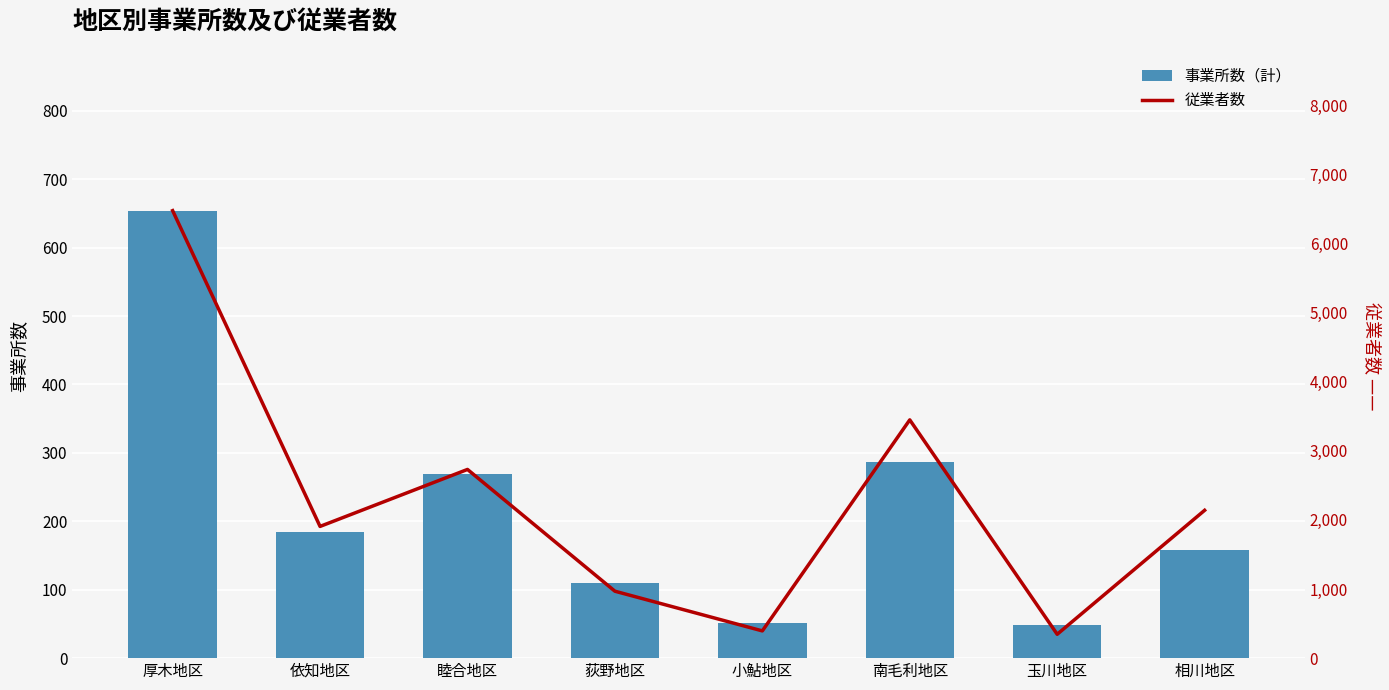

At how many categories does at least one series exceed 4316?

1